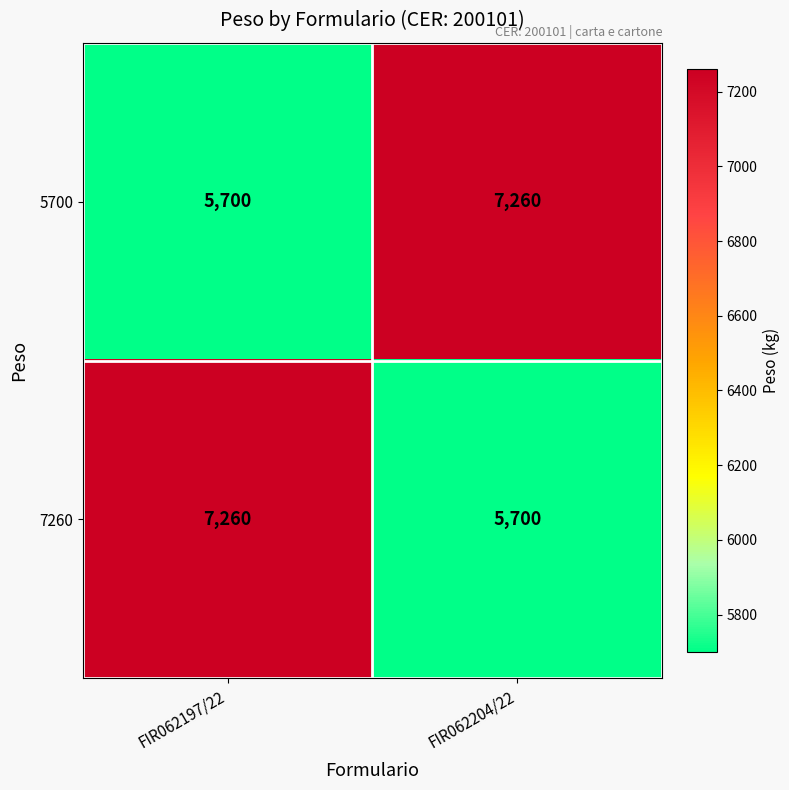

List the labels in order of 7260 value, smallest first.

FIR062204/22, FIR062197/22